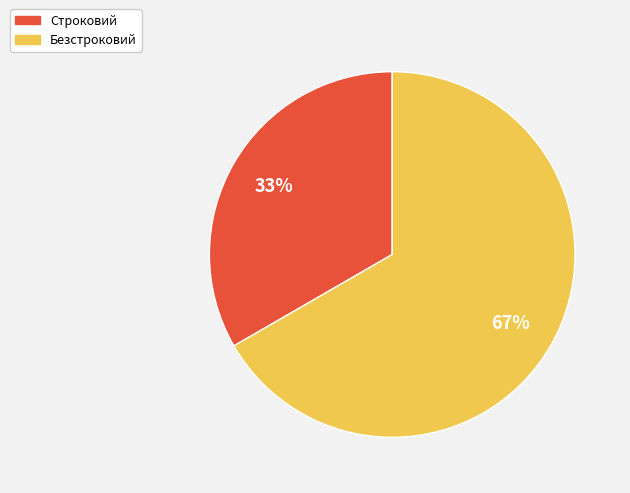

Which slice is the smallest?

Строковий